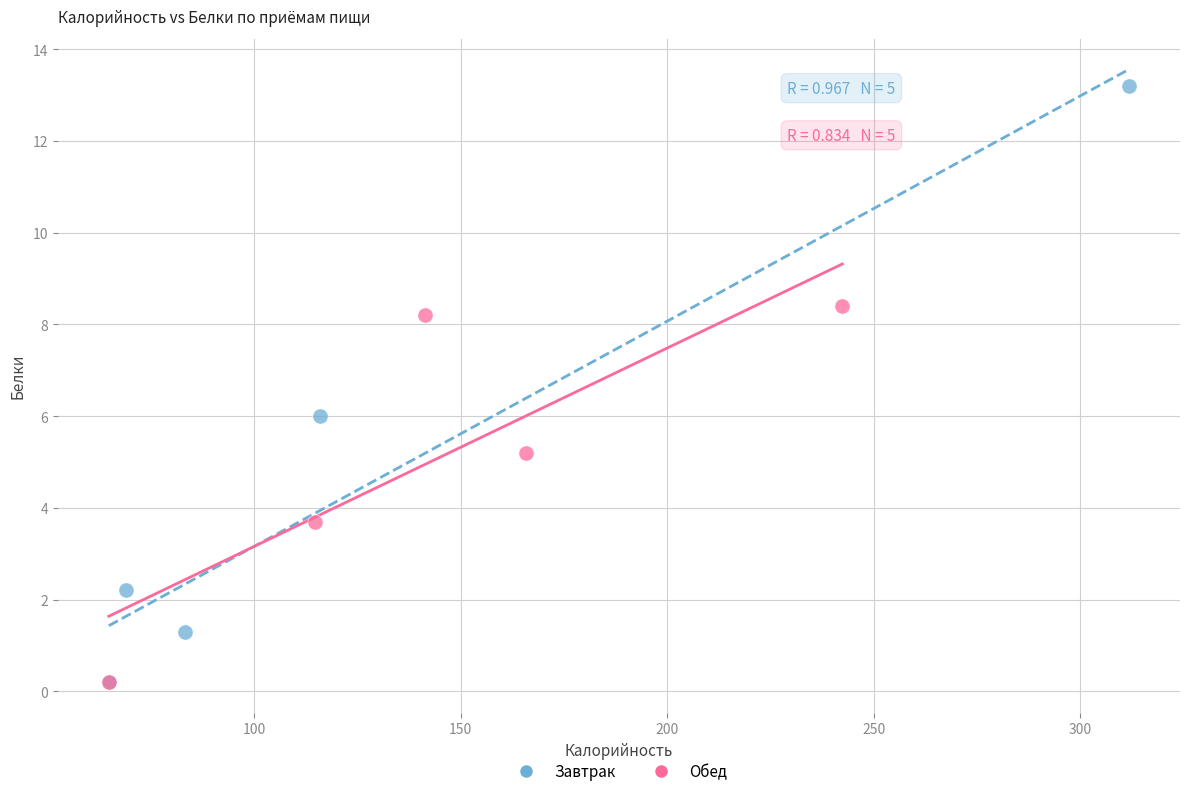

What are all the series names shown in the legend?

Завтрак, Обед